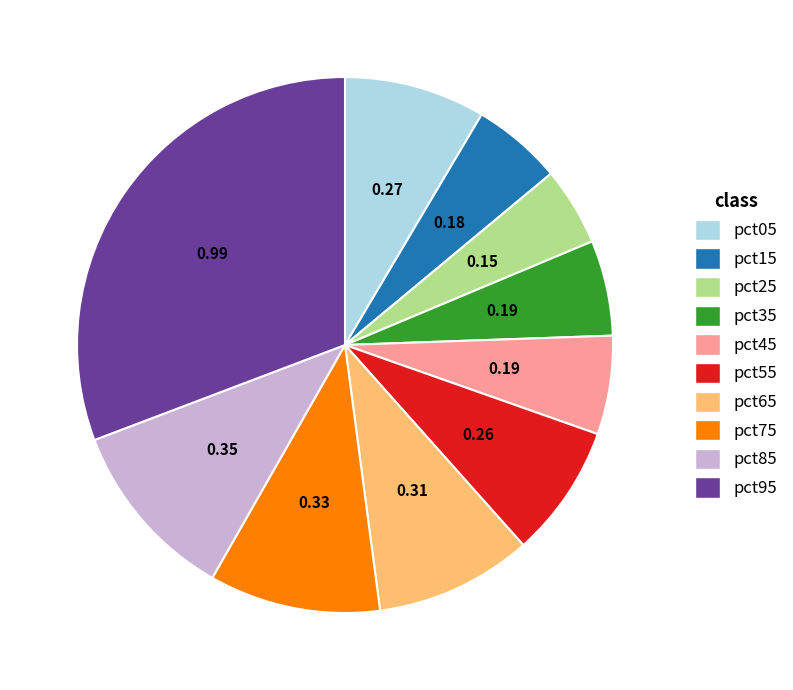

Is the sum of pct65 and pct85 greater than half?

No